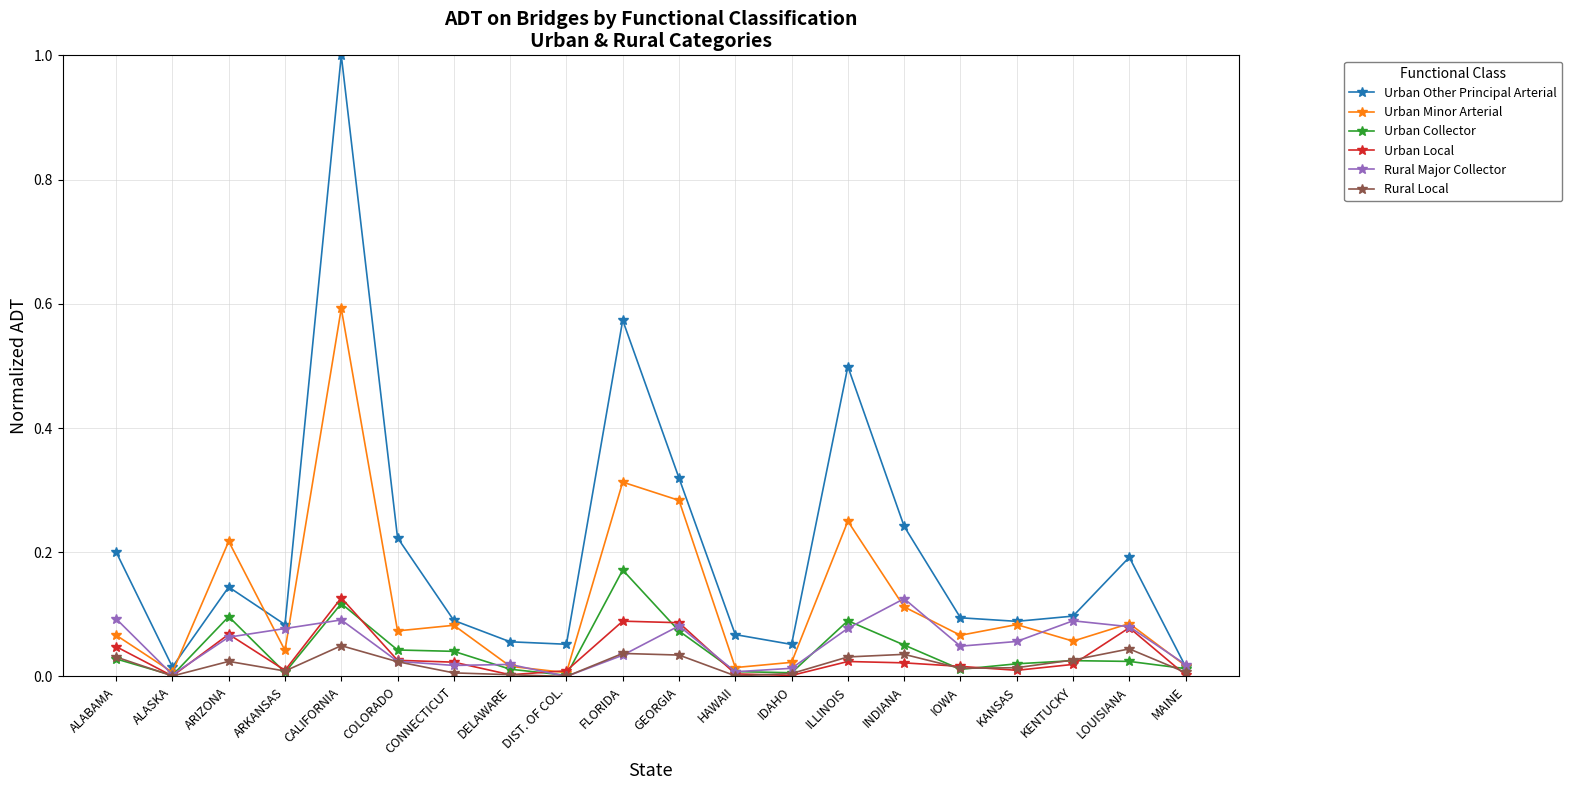

Is the value of Urban Other Principal Arterial at CONNECTICUT greater than the value of Rural Local at FLORIDA?

Yes